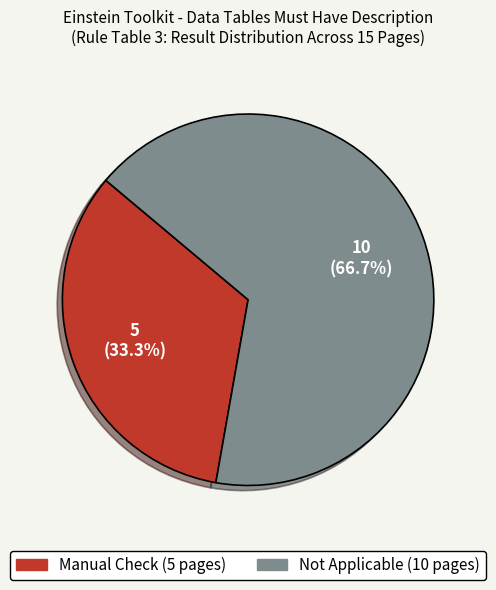

Which has a higher value, Manual Check or Not Applicable?

Not Applicable